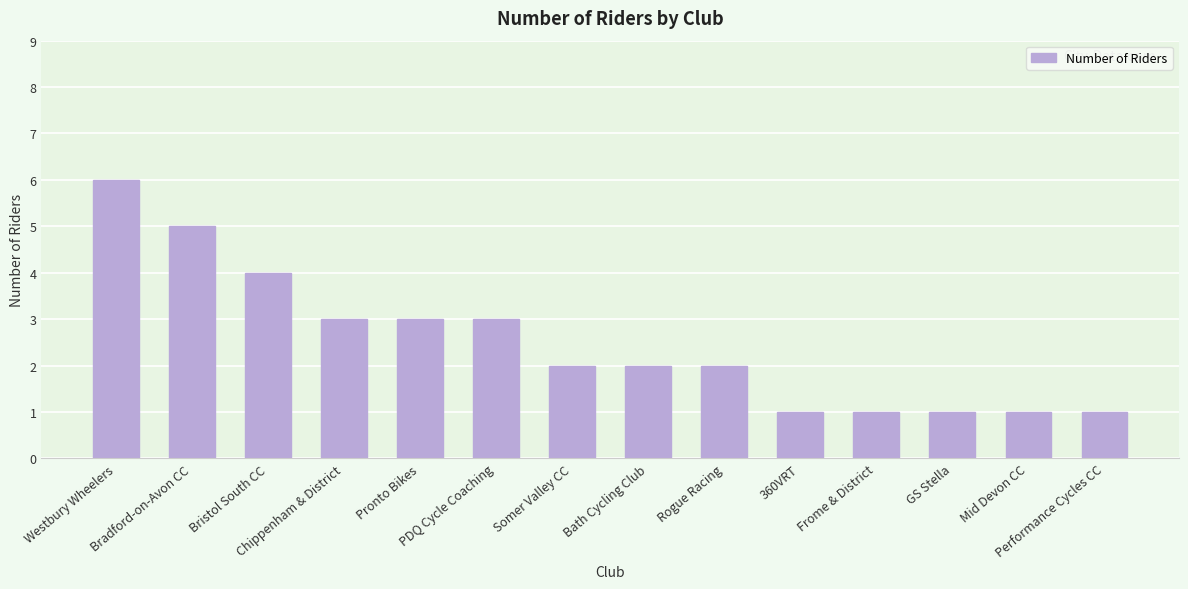

How many bars are there in total?

14